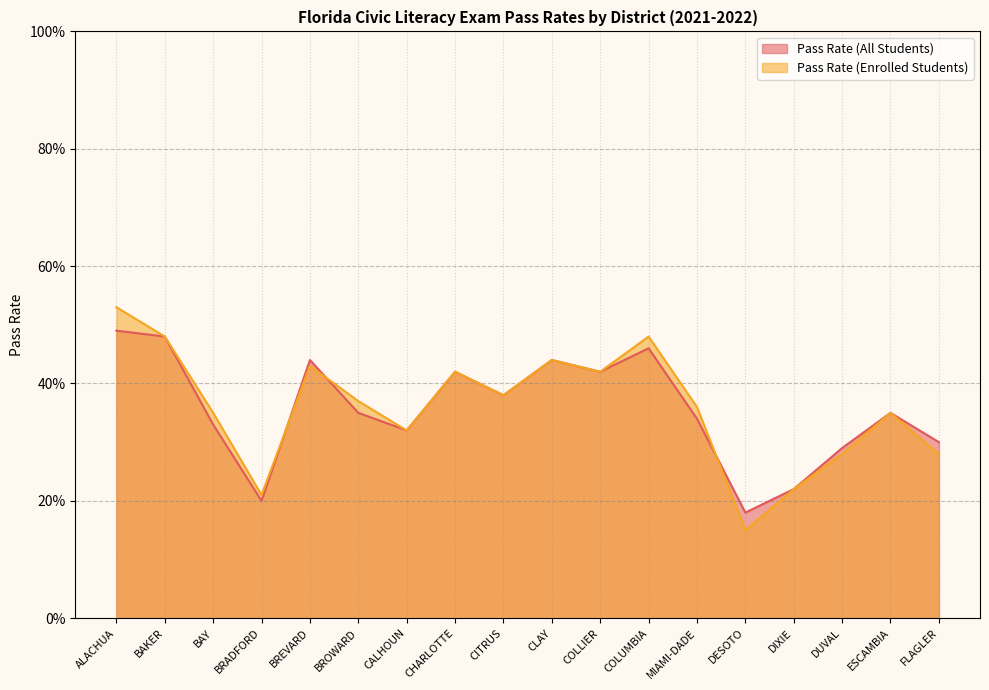

Which series has the largest total across all categories?

Pass Rate (Enrolled Students)